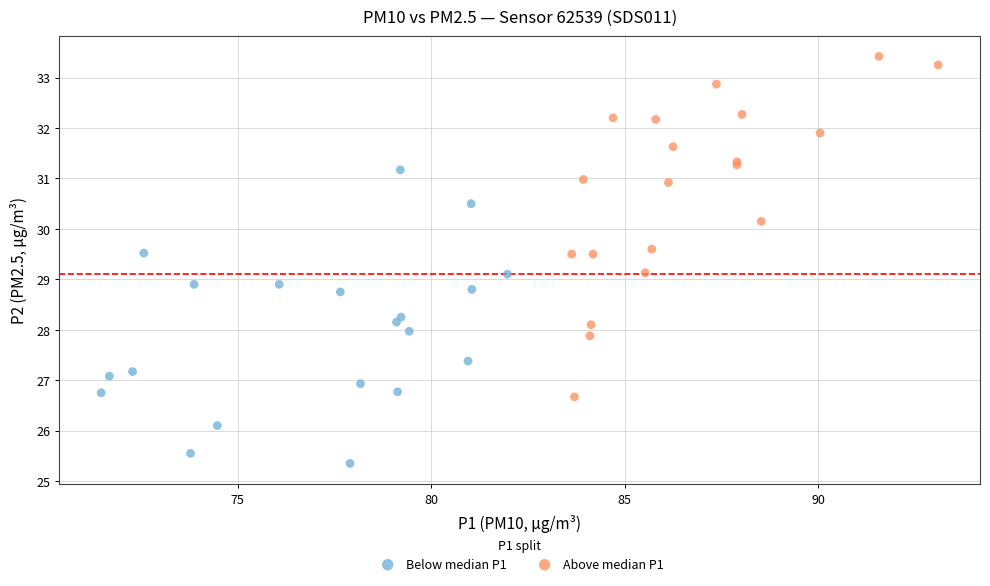

Which series contains the highest Y value?

Above median P1